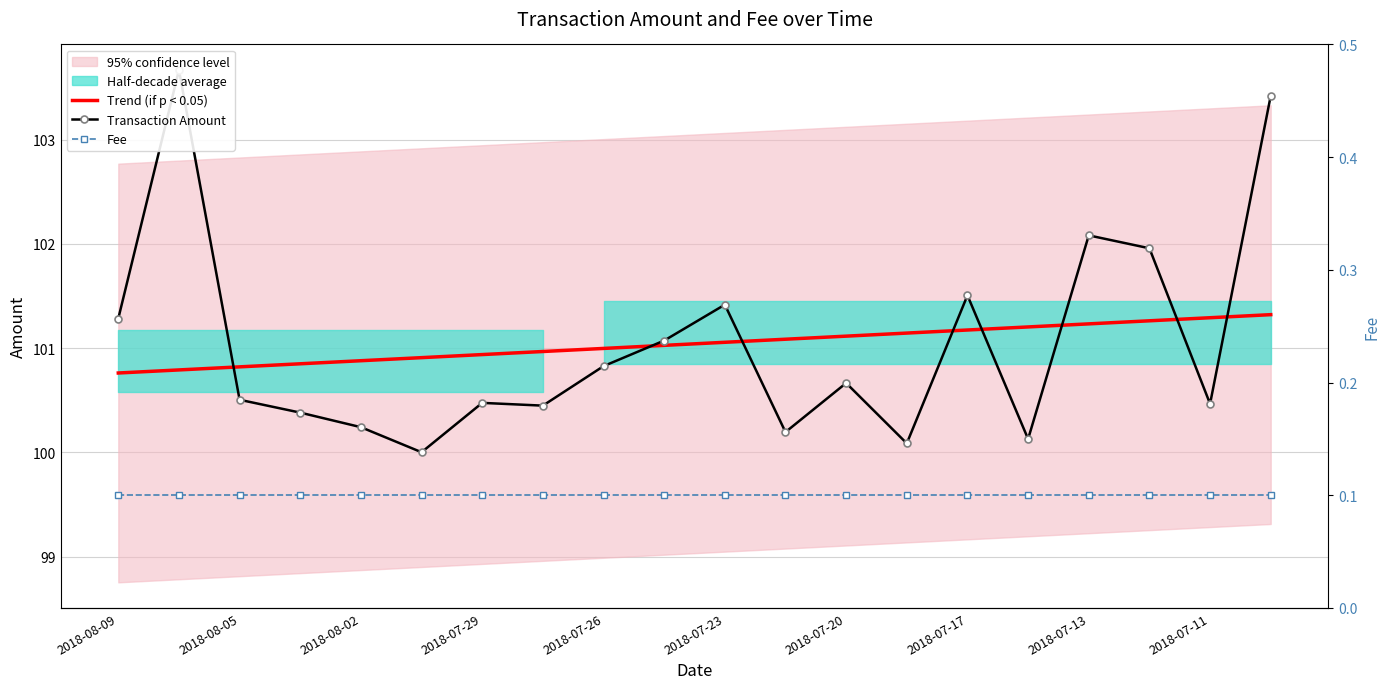

What is the greatest value displayed?

103.7